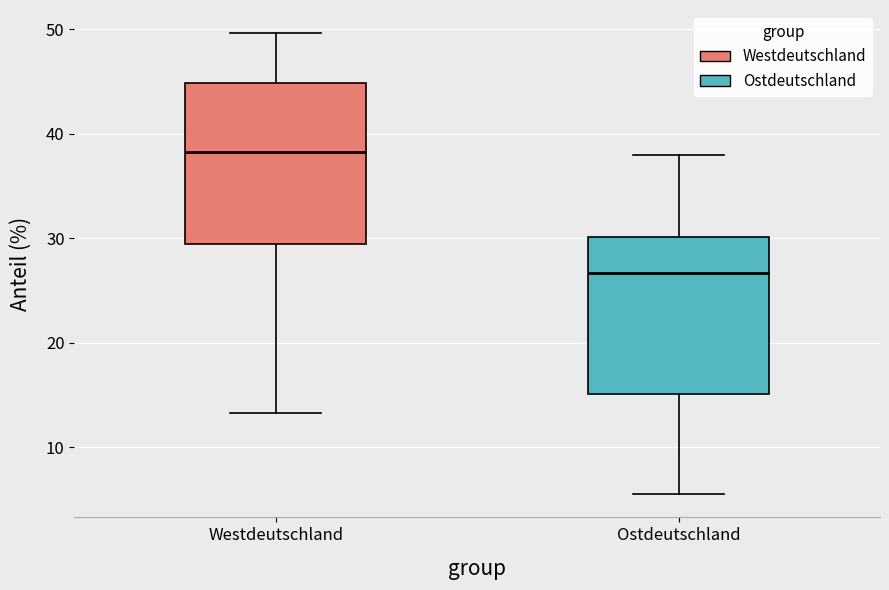

Where does the upper whisker of the box for Ostdeutschland end on the y-axis? The values are not printed on the chart, so give them approximately, as read against the axis.

38